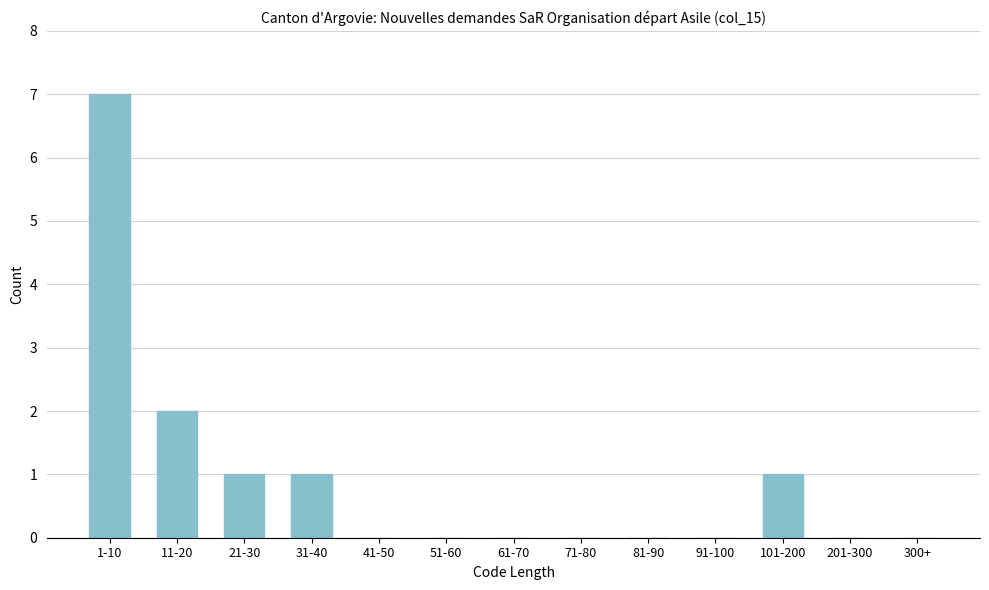

Reading right to left, extract all data points from this chart.

300+=0	201-300=0	101-200=1	91-100=0	81-90=0	71-80=0	61-70=0	51-60=0	41-50=0	31-40=1	21-30=1	11-20=2	1-10=7